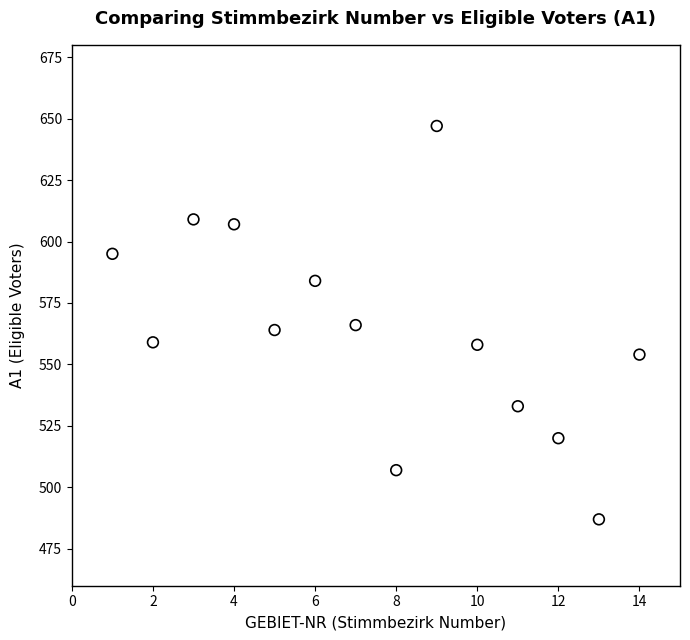

What is the range of X values (max minus min)?

13